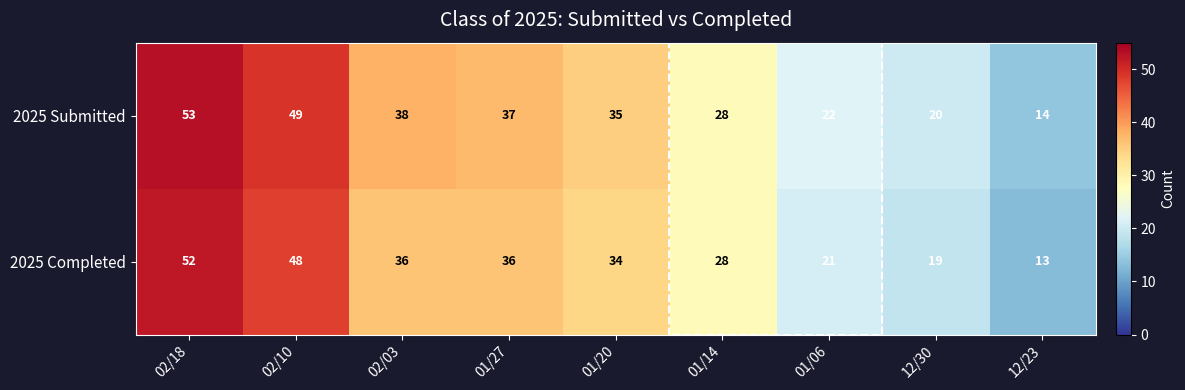

Rank the series at 01/06 from lowest to highest value.

2025 Completed, 2025 Submitted